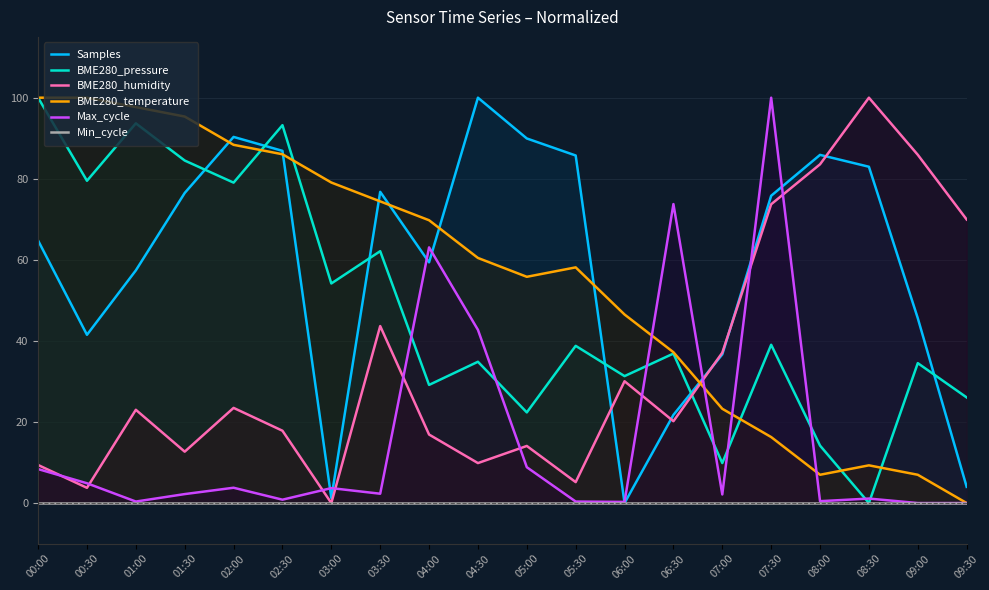

What is the sum of all BME280_pressure values?

963.2